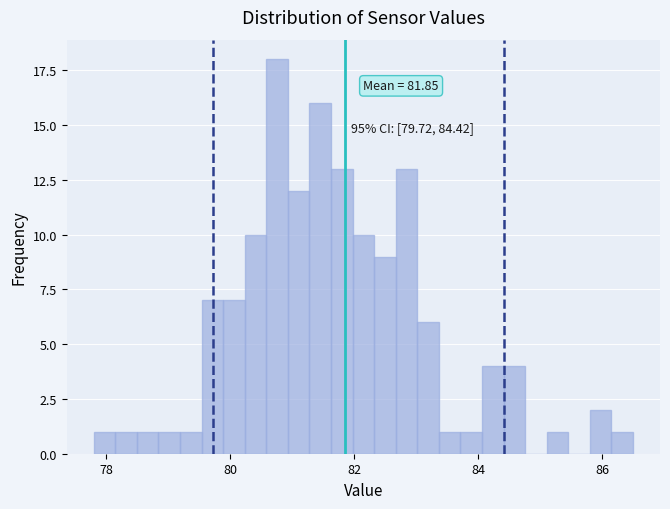

Around what value on the x-axis is the tallest bar? Give the approximate position of its centre, as read against the axis.

80.8